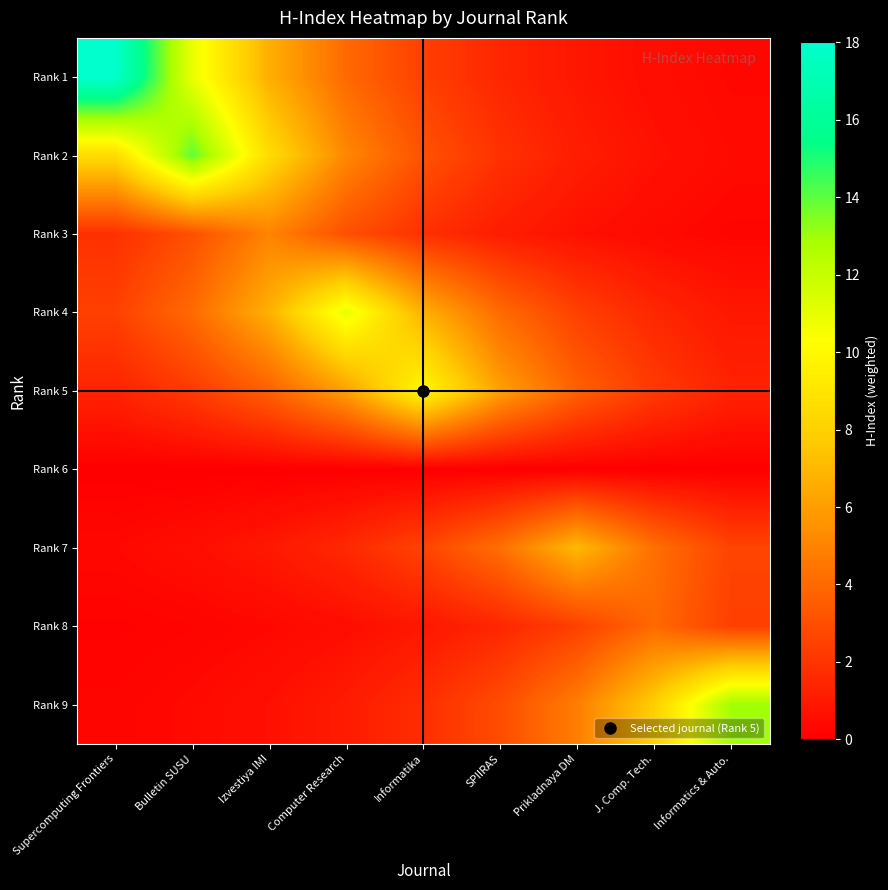

Rank the series by their maximum value, from highest to lowest.

Rank 1, Rank 2, Rank 9, Rank 4, Rank 5, Rank 7, Rank 3, Rank 8, Rank 6